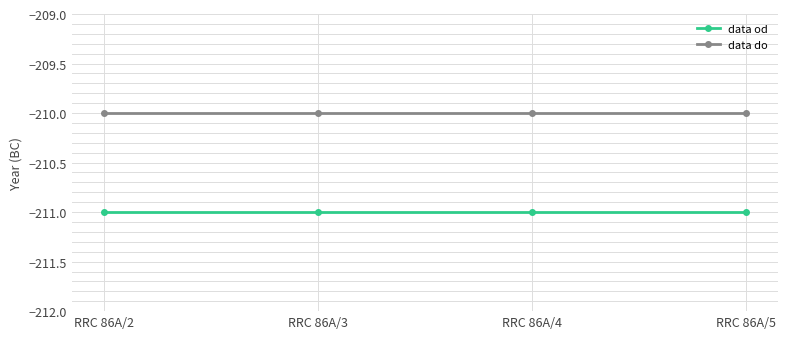

Reading left to right, transcribe all the data shown in this chart.

data od: -211	-211	-211	-211
data do: -210	-210	-210	-210